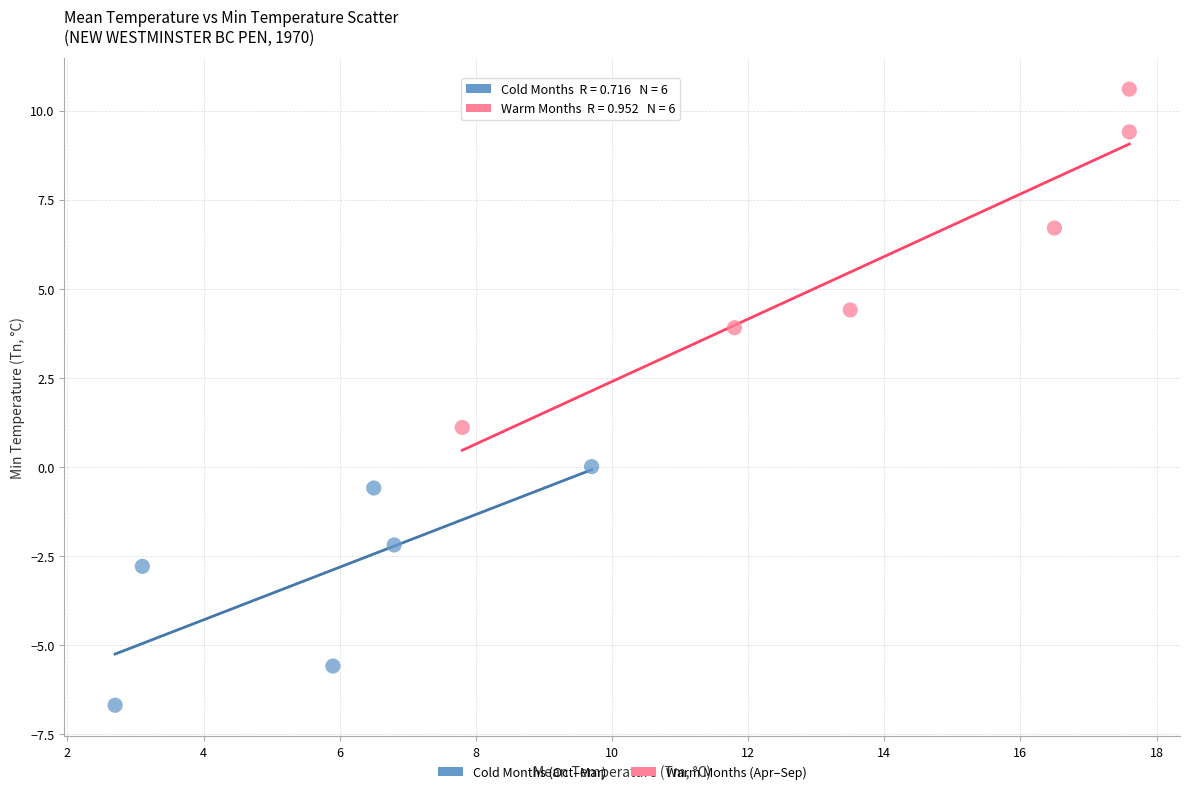

Which series reaches the maximum Y coordinate?

Warm Months (Apr–Sep)